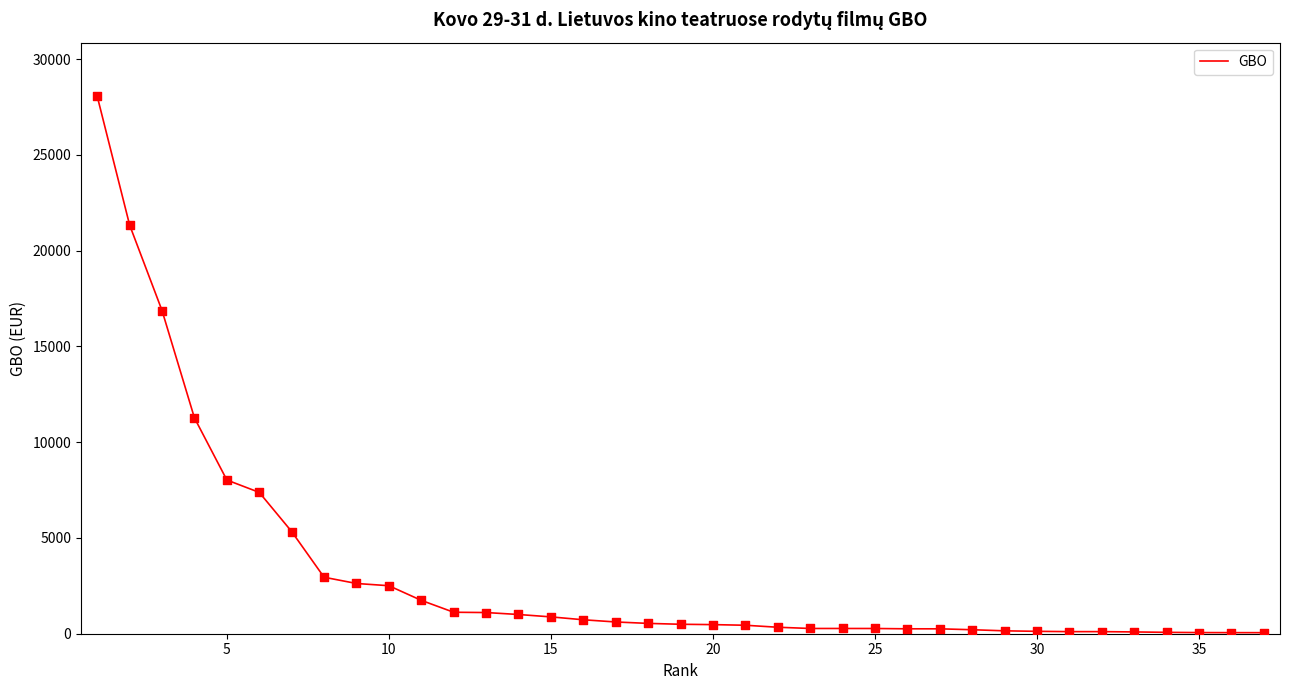

Does the chart have visible grid lines?

No